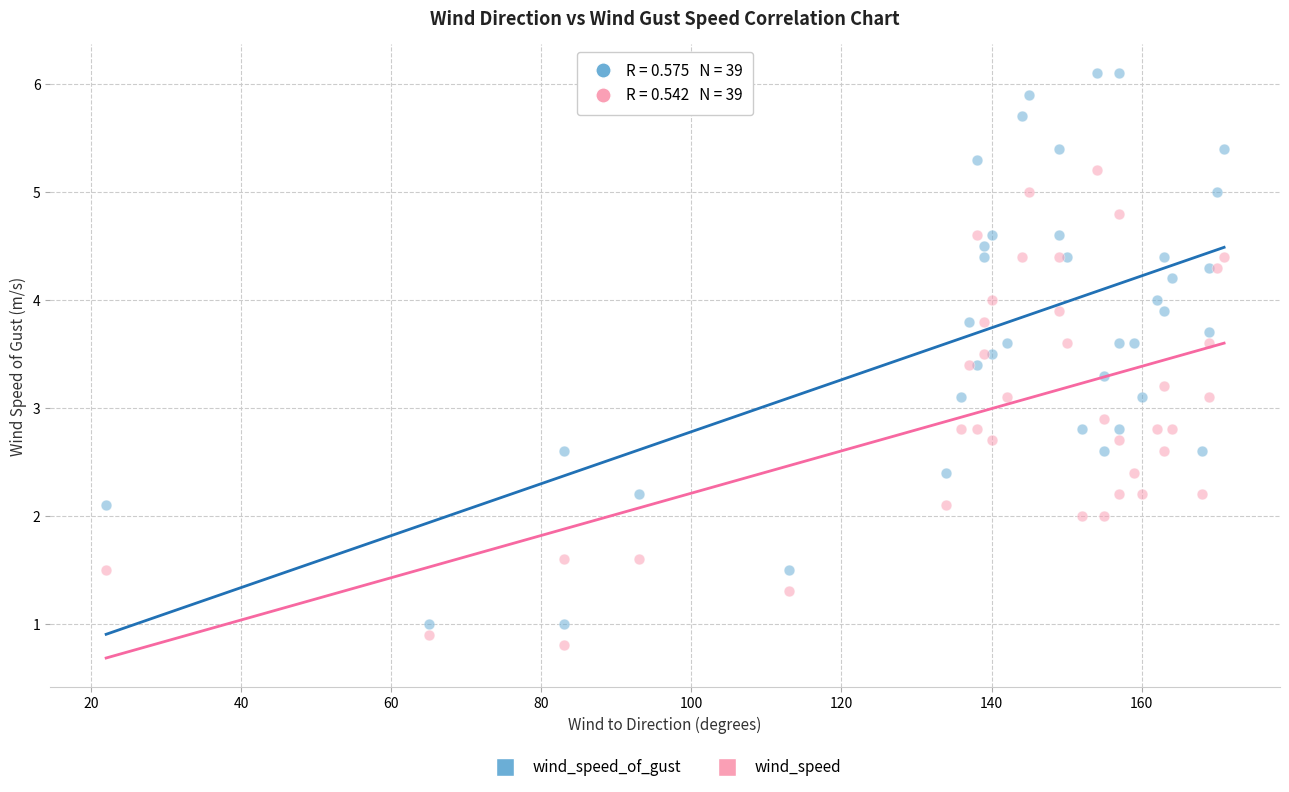

Which series reaches the maximum Y coordinate?

wind_speed_of_gust